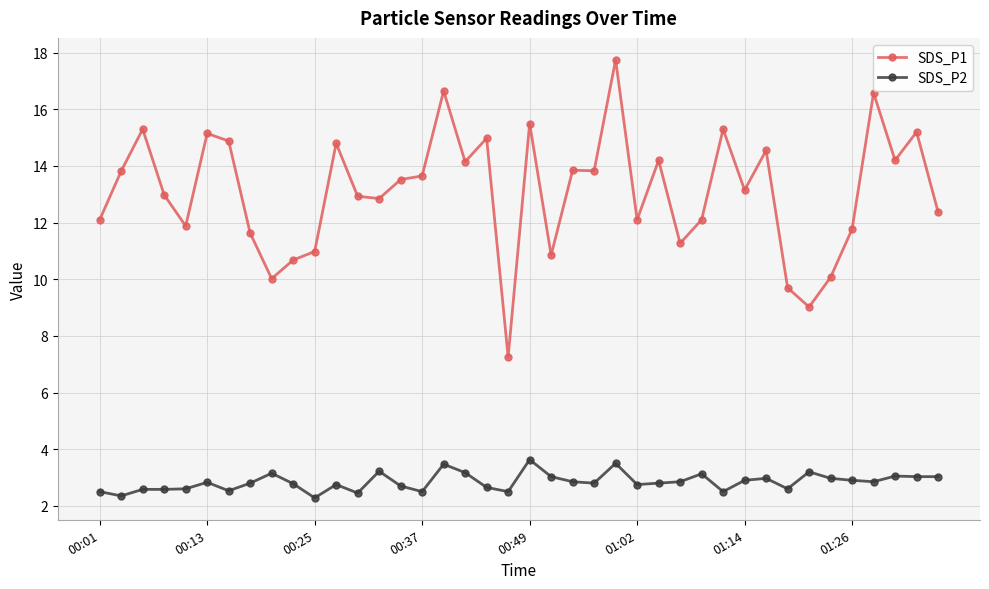

Which series has the widest spread of values?

SDS_P1